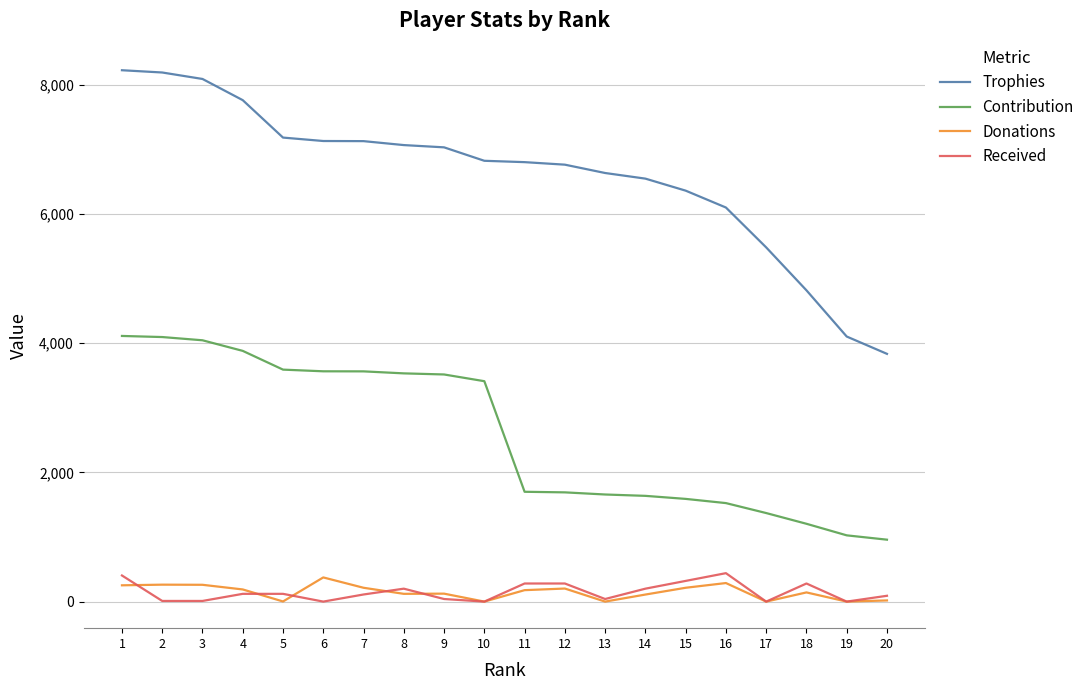

Where do Donations and Received first cross each other?

1 and 2